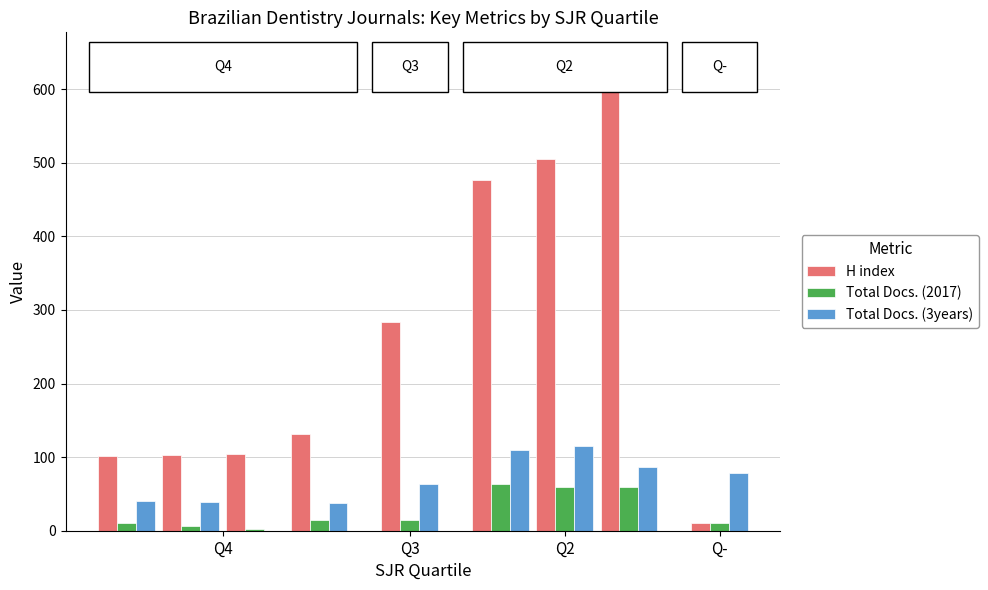

What is the greatest value displayed?

645